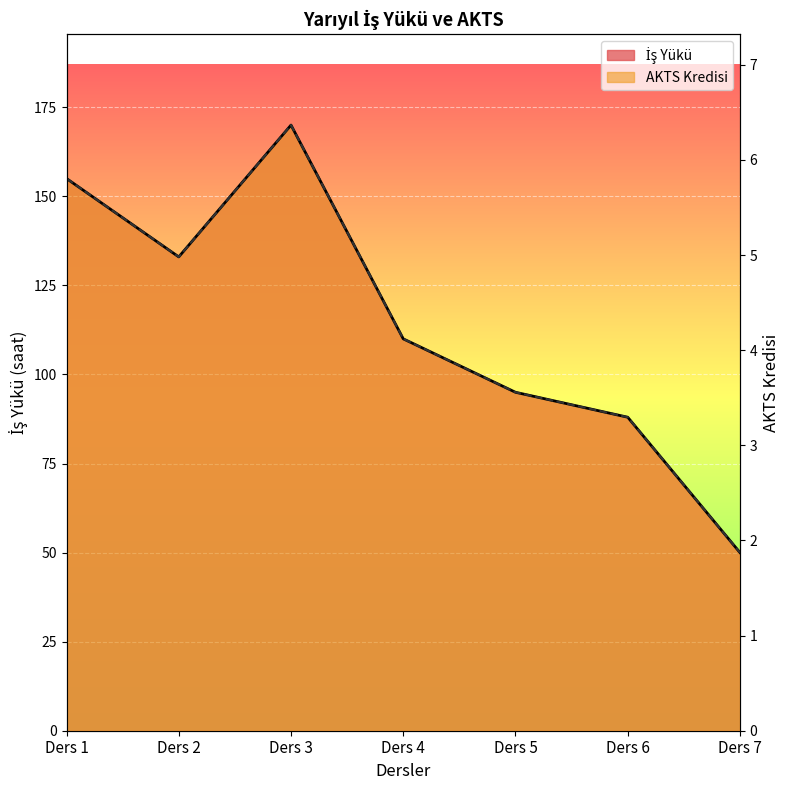

True or false: AKTS Kredisi and İş Yükü intersect in this chart.

False